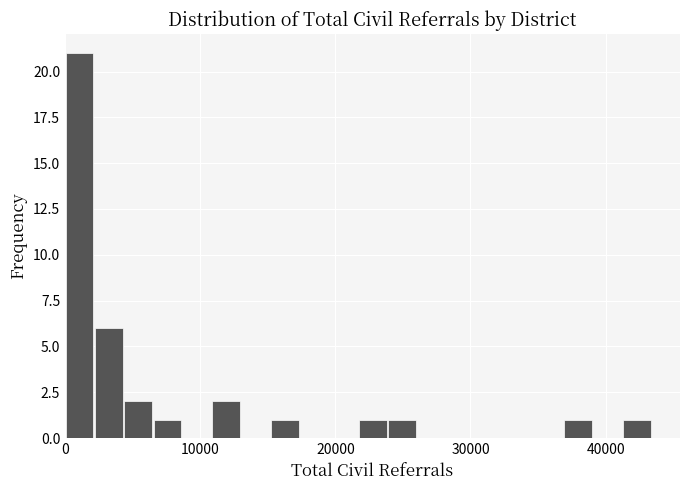

Read against the x-axis, roughly where is the centre of the tallest bar?

1000